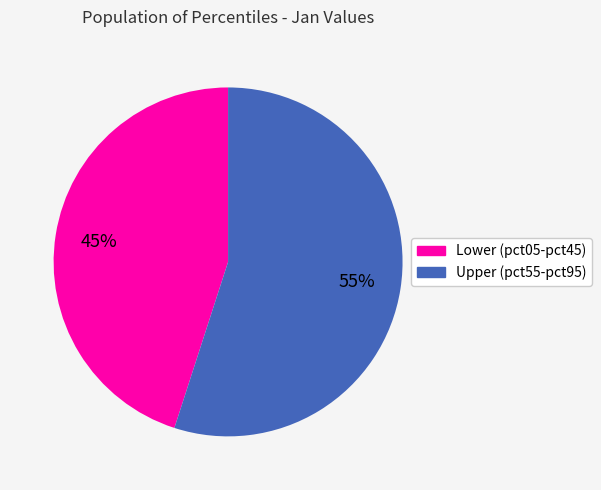

Is there a majority slice in this chart?

Yes